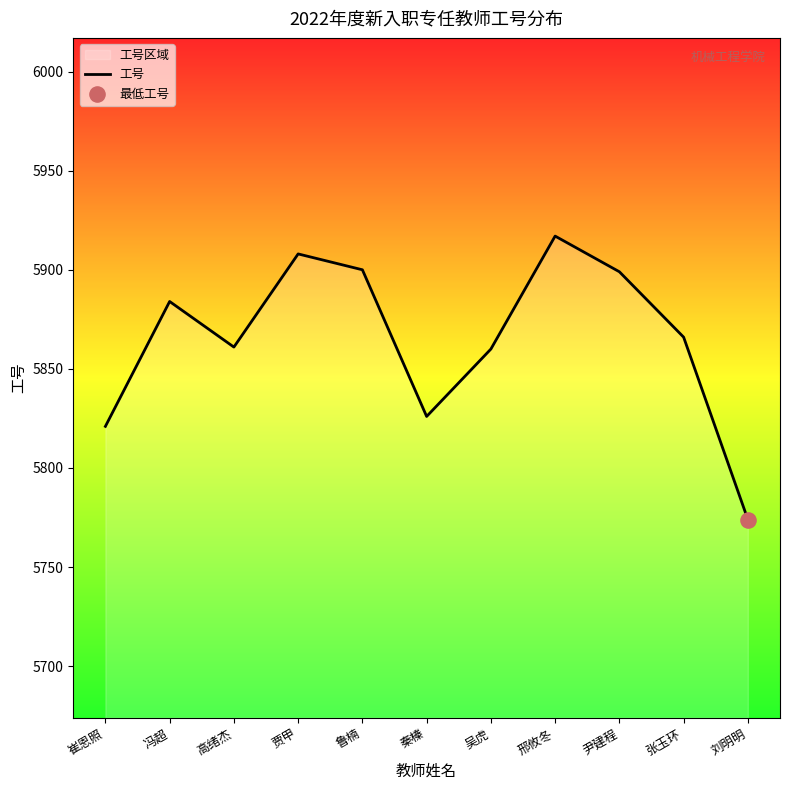

What is the change in value from 鲁楠 to 张玉环?

-34